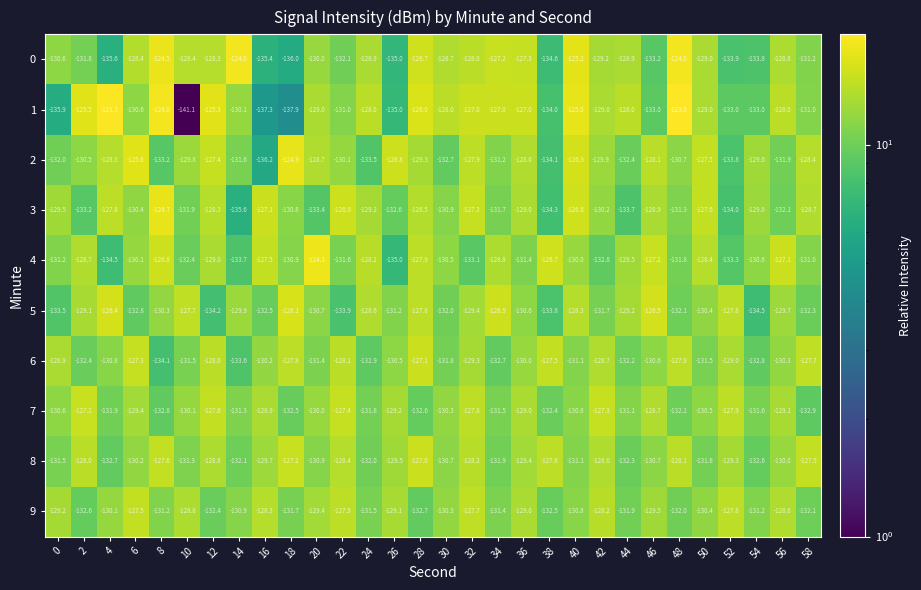

Where does the 0 series first go above -128?

8